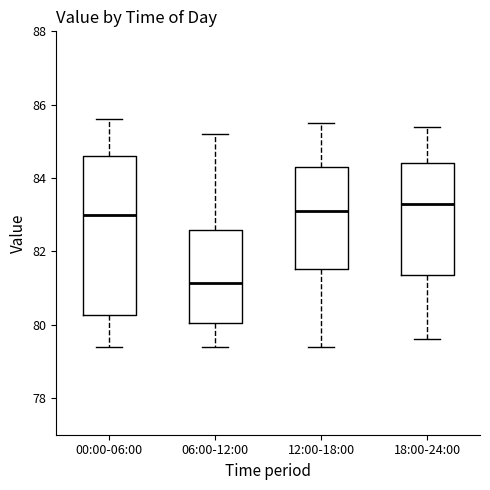

Which box's median line is the highest?

18:00-24:00